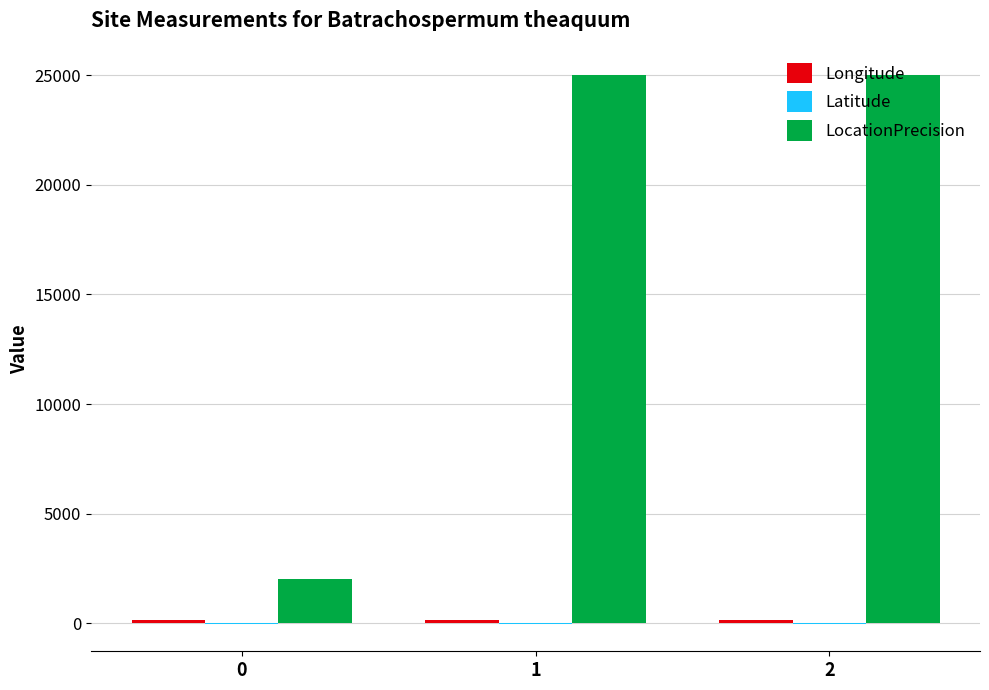

Which series has the largest total across all categories?

LocationPrecision